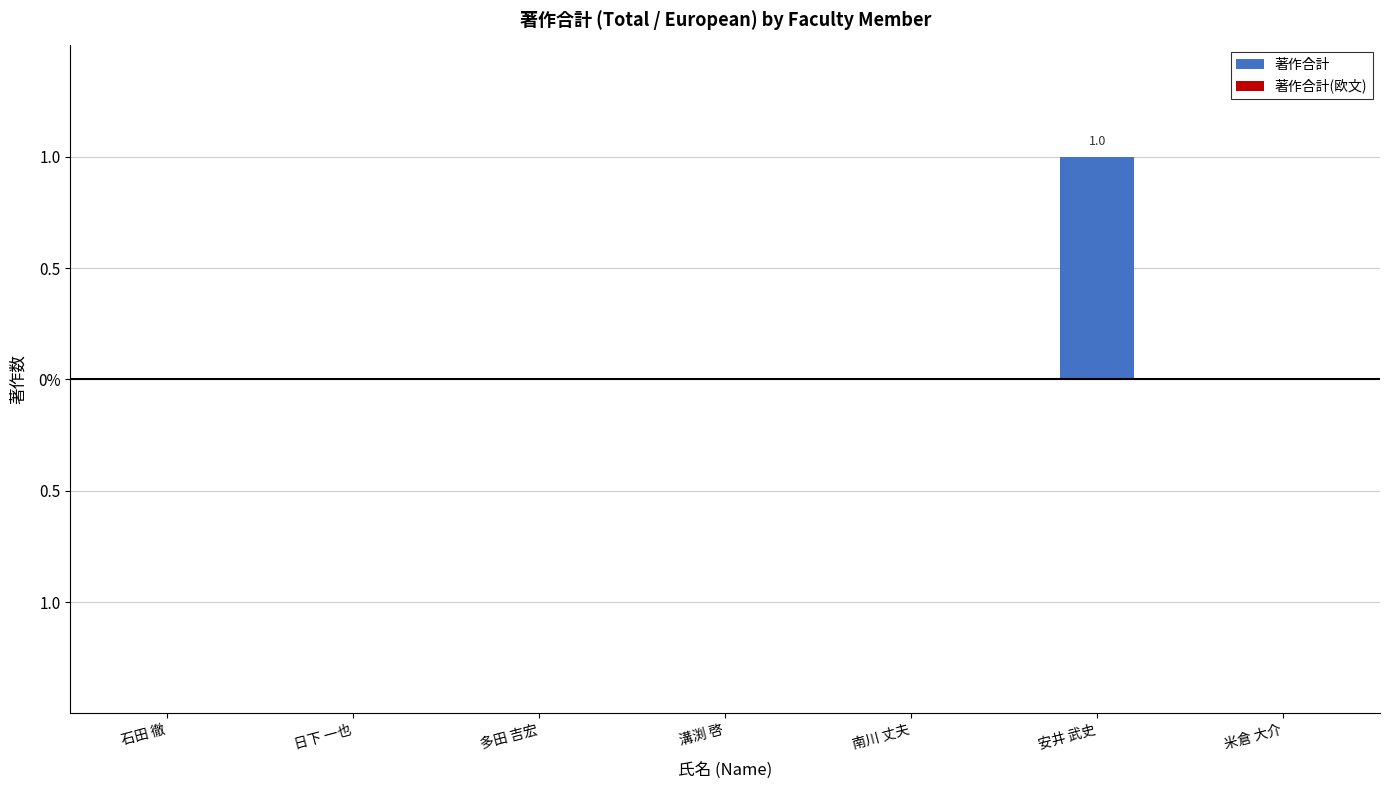

Reading right to left, transcribe all the data shown in this chart.

著作合計: 0	1	0	0	0	0	0
著作合計(欧文): 0	0	0	0	0	0	0